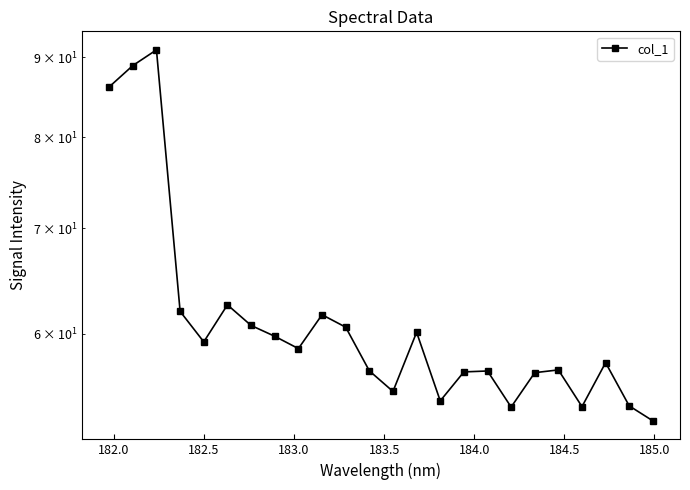

How many data points are less than 58?

12